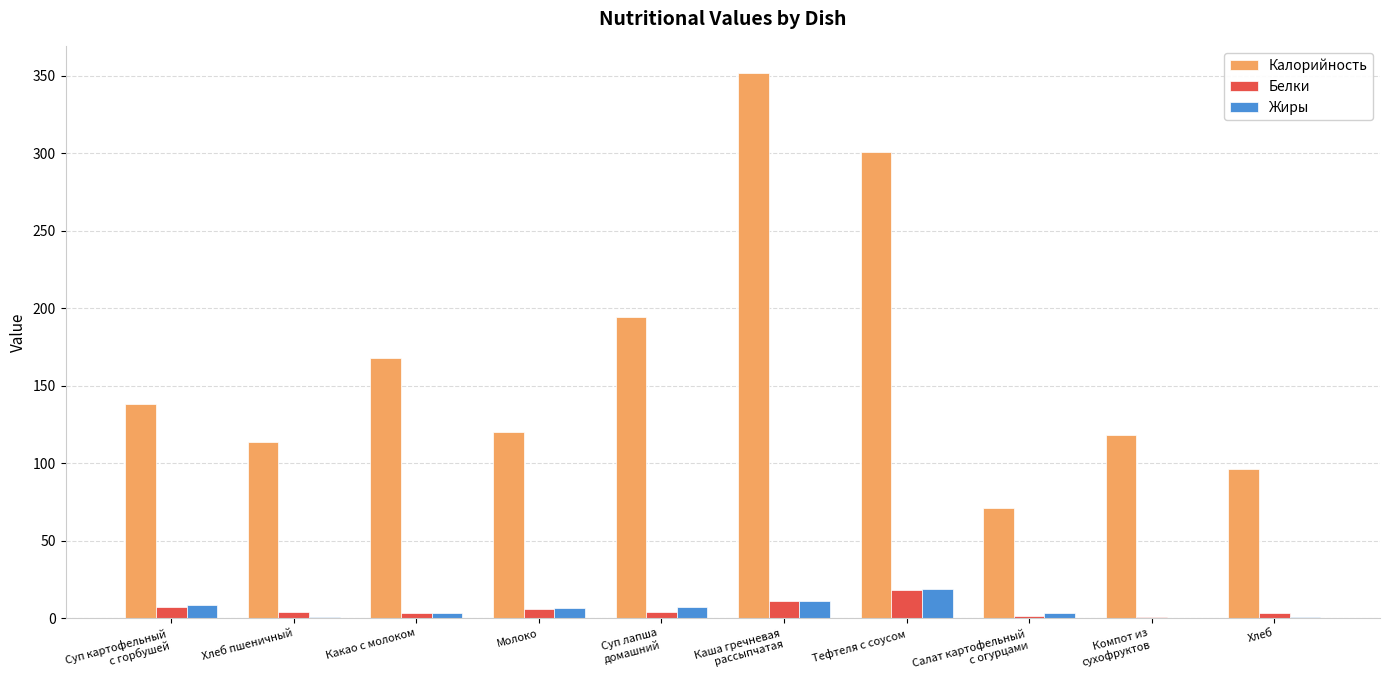

True or false: Жиры has a value of 6.4 at Молоко.

True